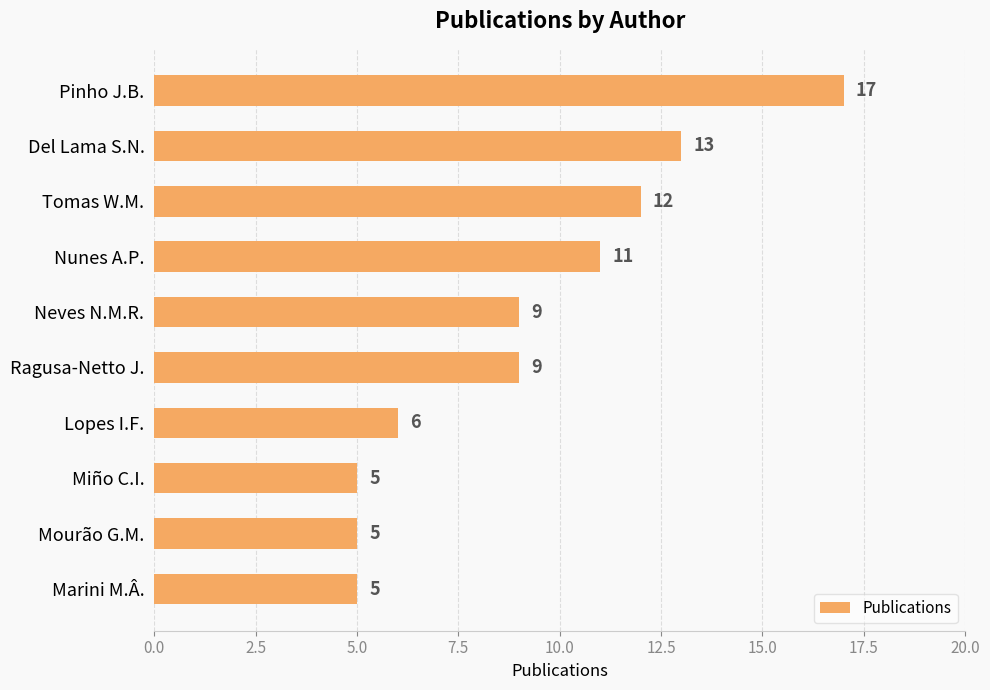

At which category does the chart reach its peak across all series?

Pinho J.B.